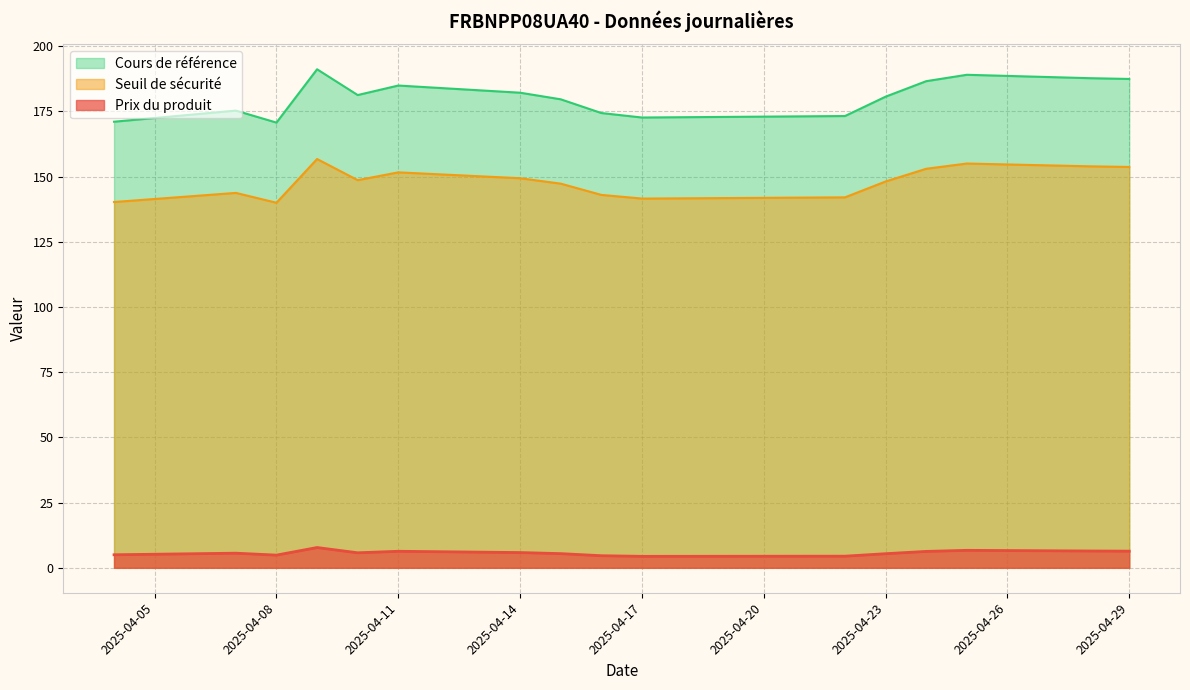

What is the total value across all series at 2025-04-09?

355.6